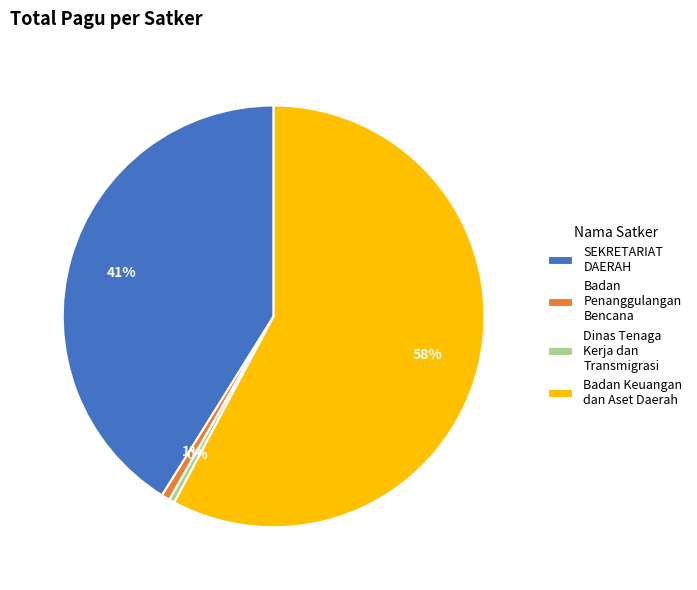

What percentage is the Badan Keuangan dan Aset Daerah slice, to the nearest percent?

58%